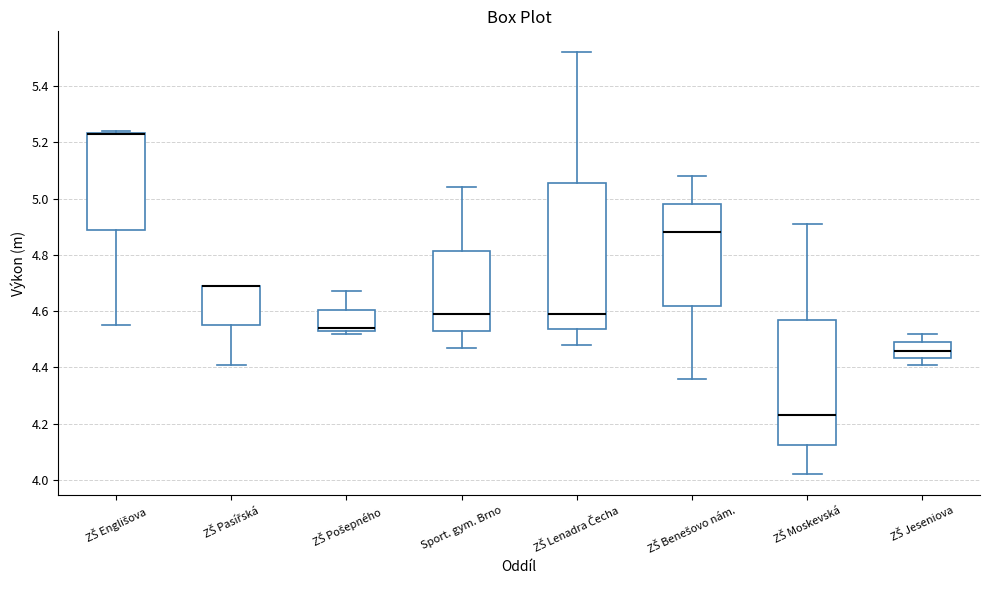

Which box is the tallest, from its lower edge to its upper edge?

ZŠ Lenadra Čecha